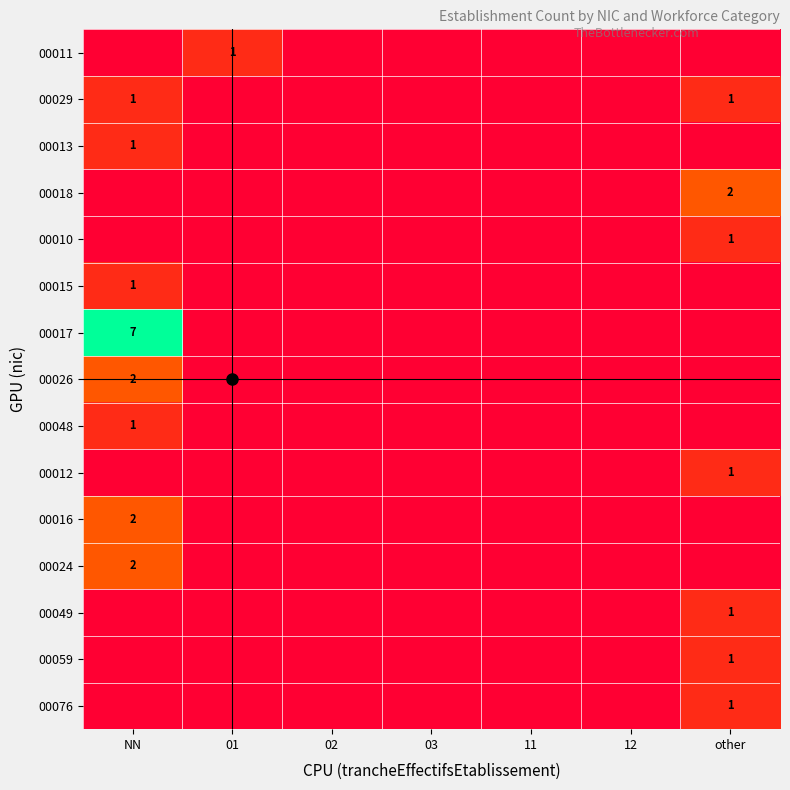

What is the highest value of the 00026 series?

2